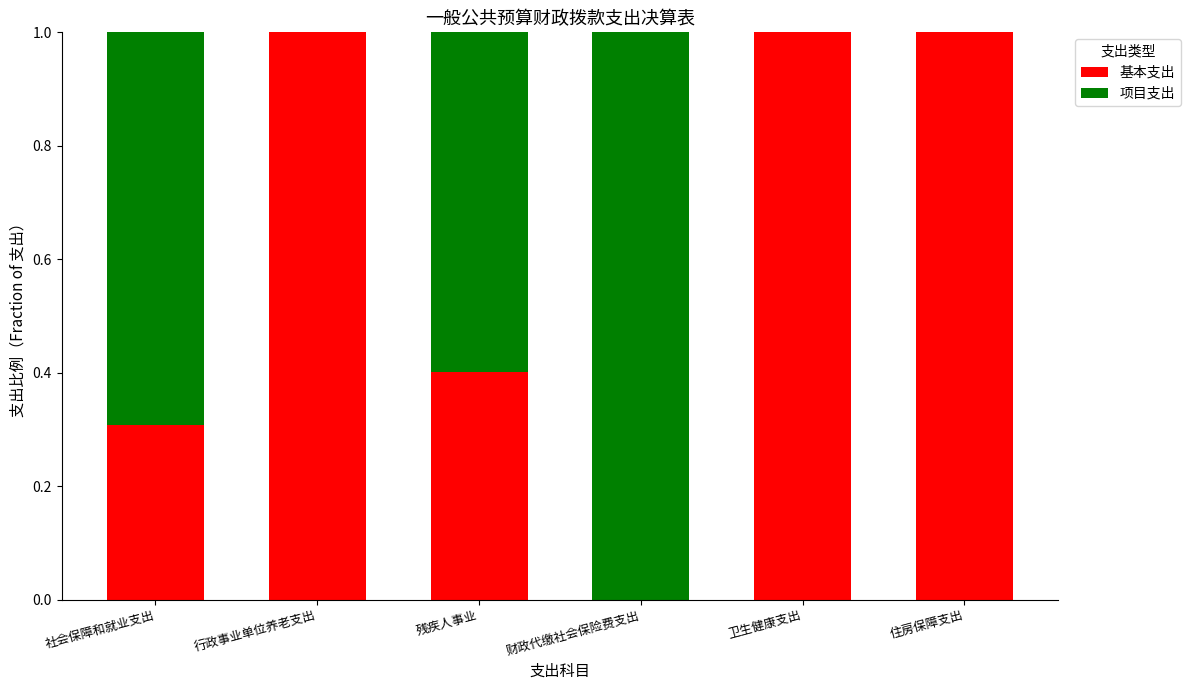

What is the sum of all 基本支出 values?

3.7